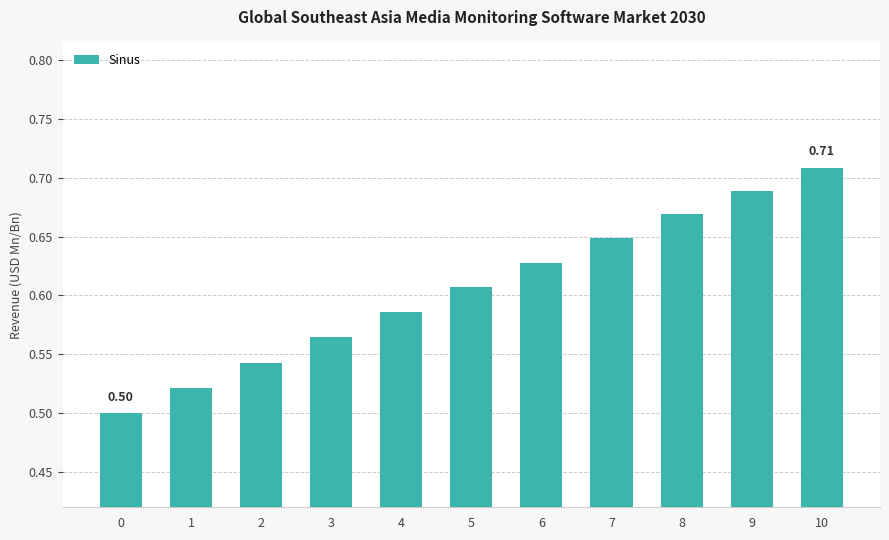

Does the chart contain any negative values?

No